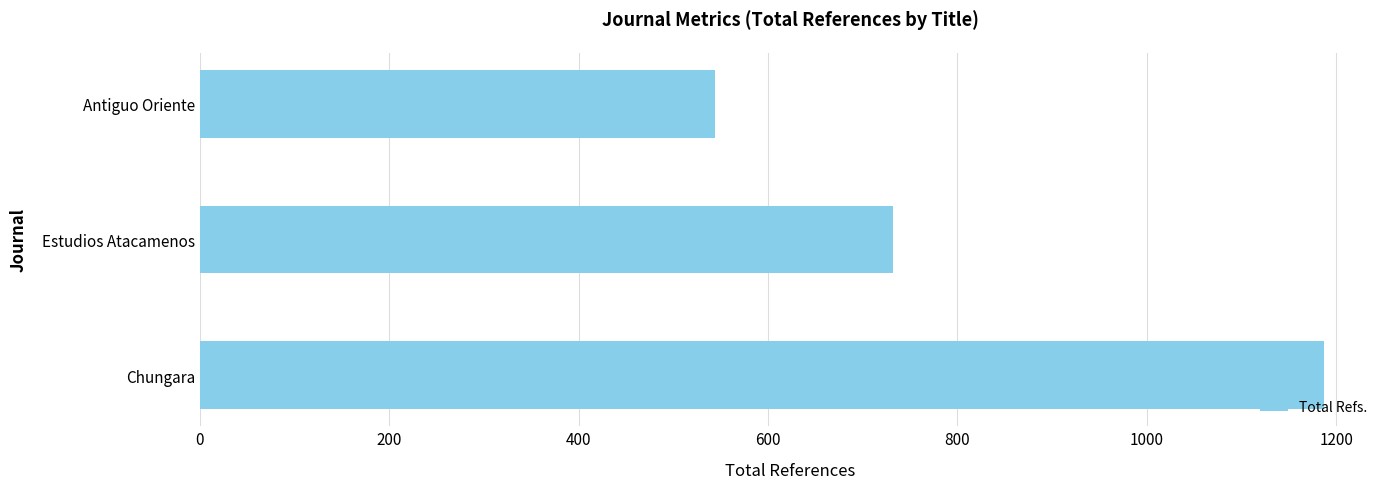

What is the difference between the maximum and minimum values?

643